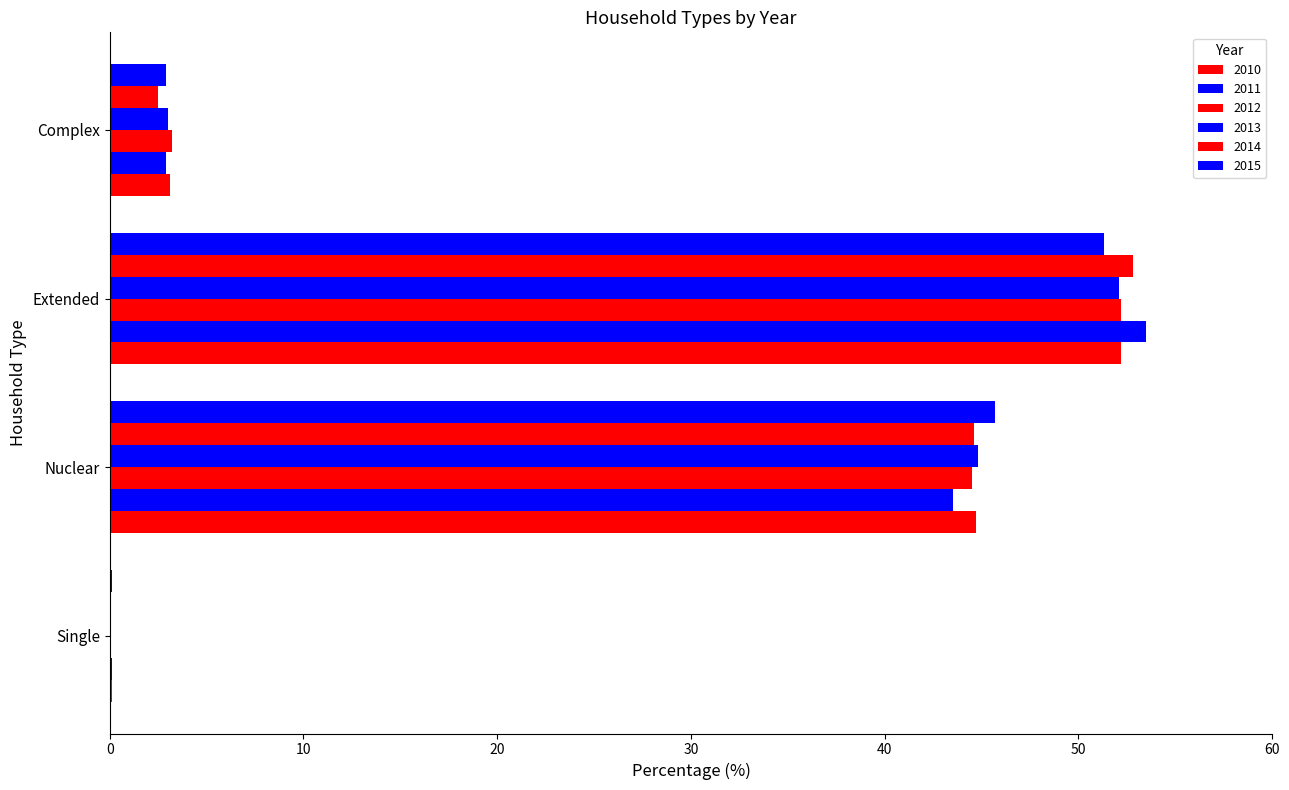

Is the value of 2013 at Single greater than the value of 2012 at Nuclear?

No